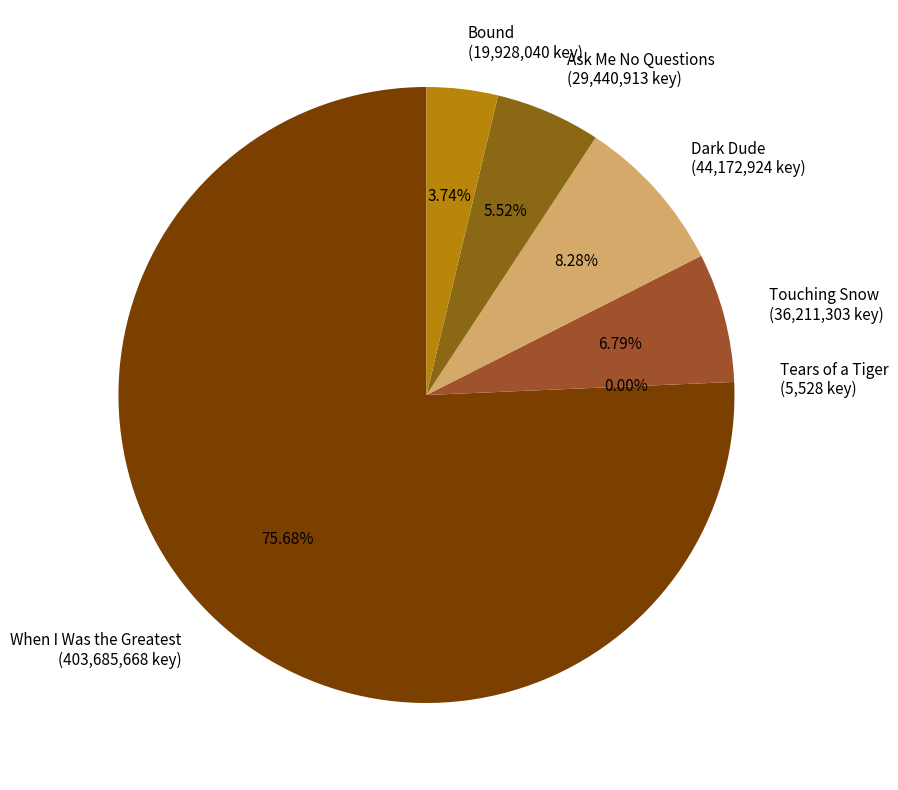

The Ask Me No Questions slice represents 6% of the pie. True or false?

True